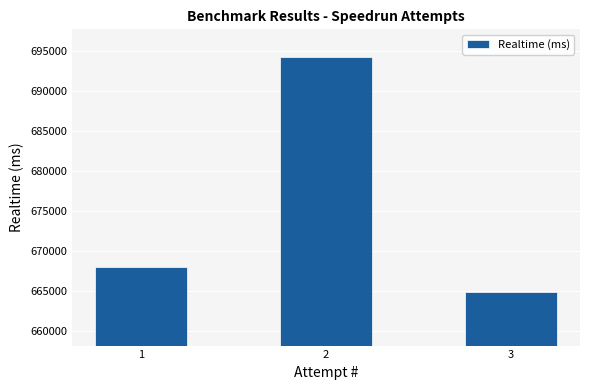

How many data points are less than 668057?

1